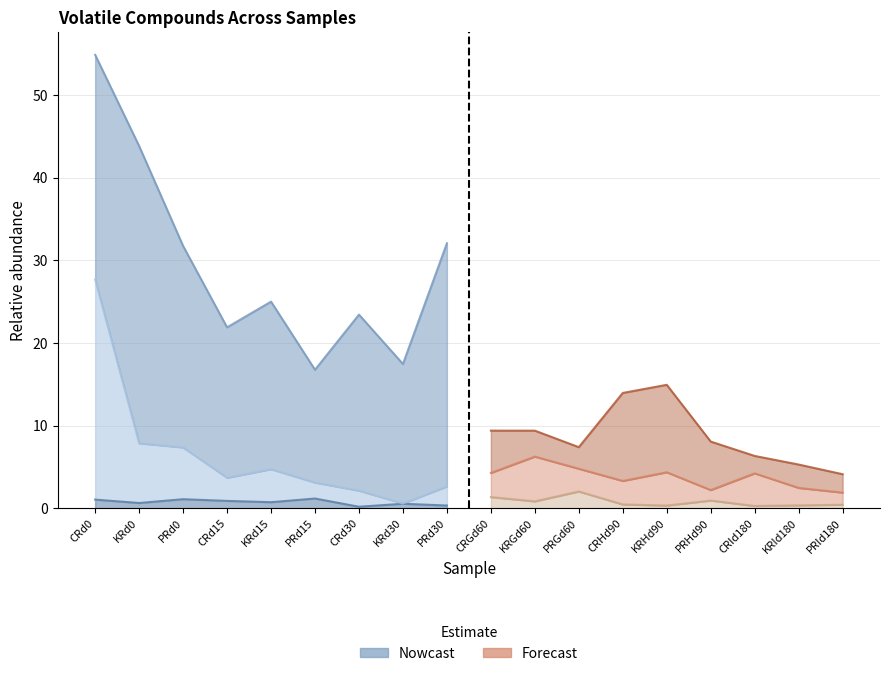

At which category does 2,3 butanedione reach its first local peak?

PRd0